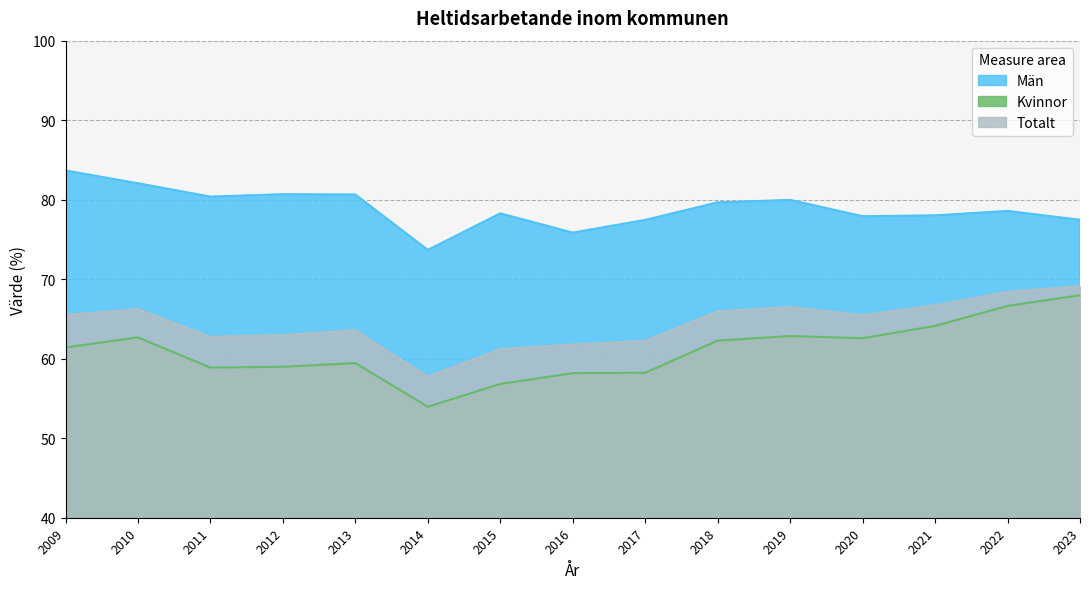

At 2018, list the series in order from smallest to largest.

Kvinnor, Totalt, Män